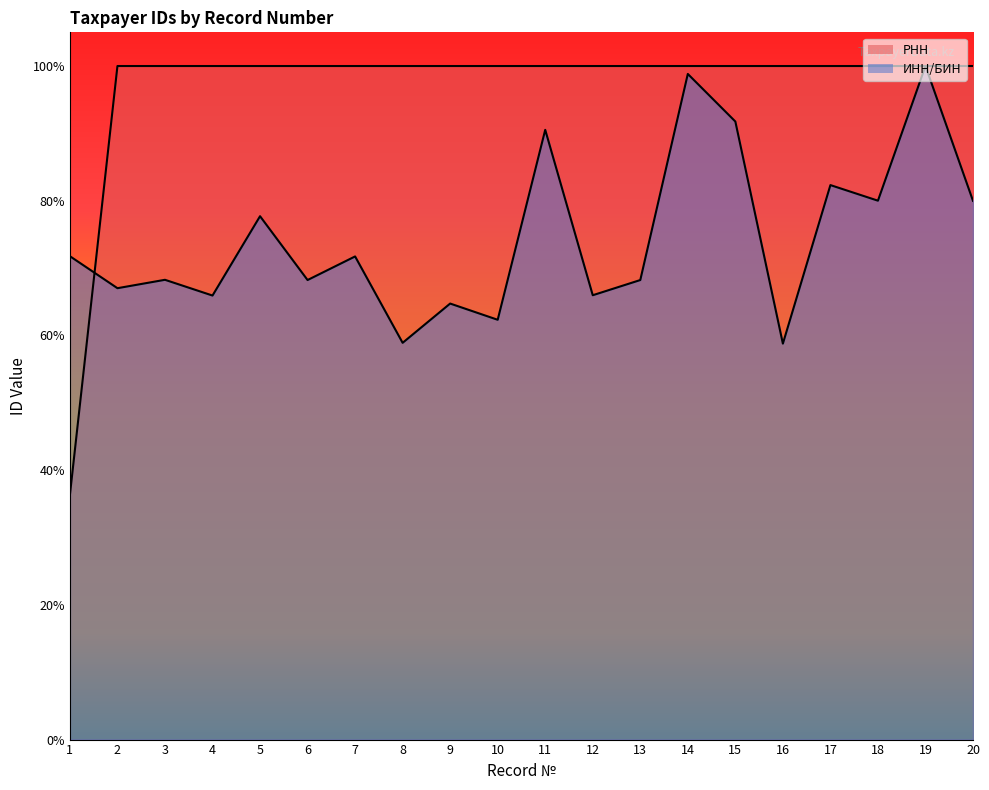

In ИНН/БИН, how many points are higher than both neighbors (excluding endpoints)?

8